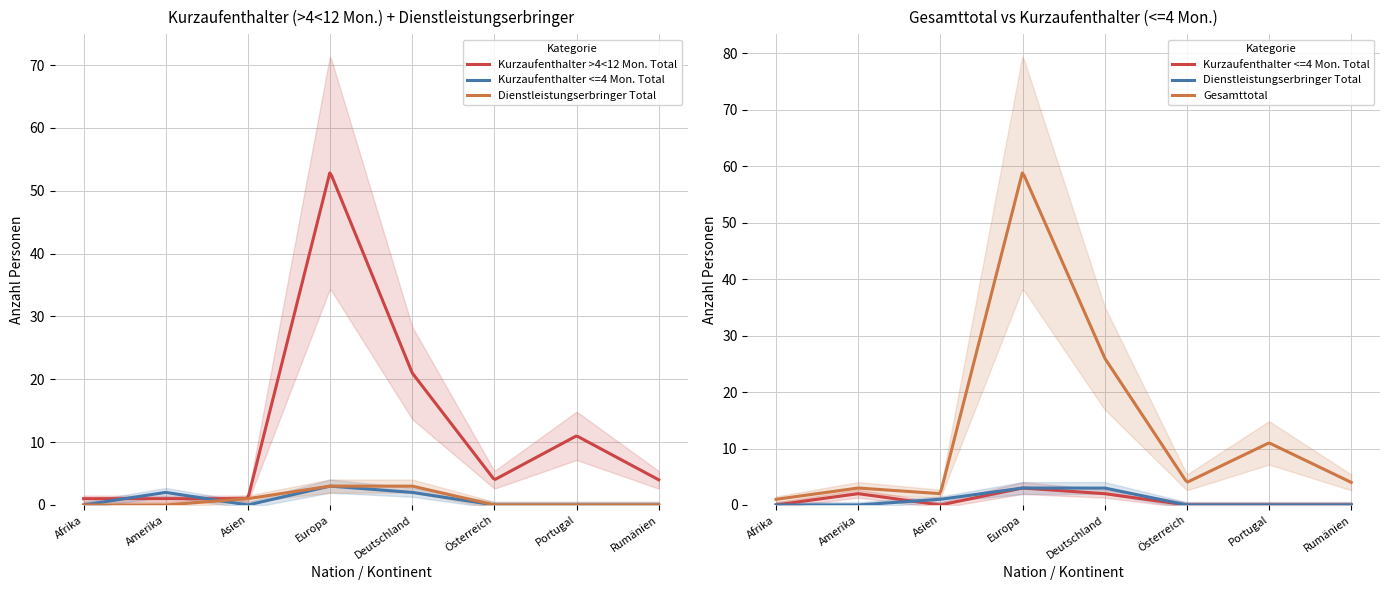

What is the average value of the Gesamttotal series?

14